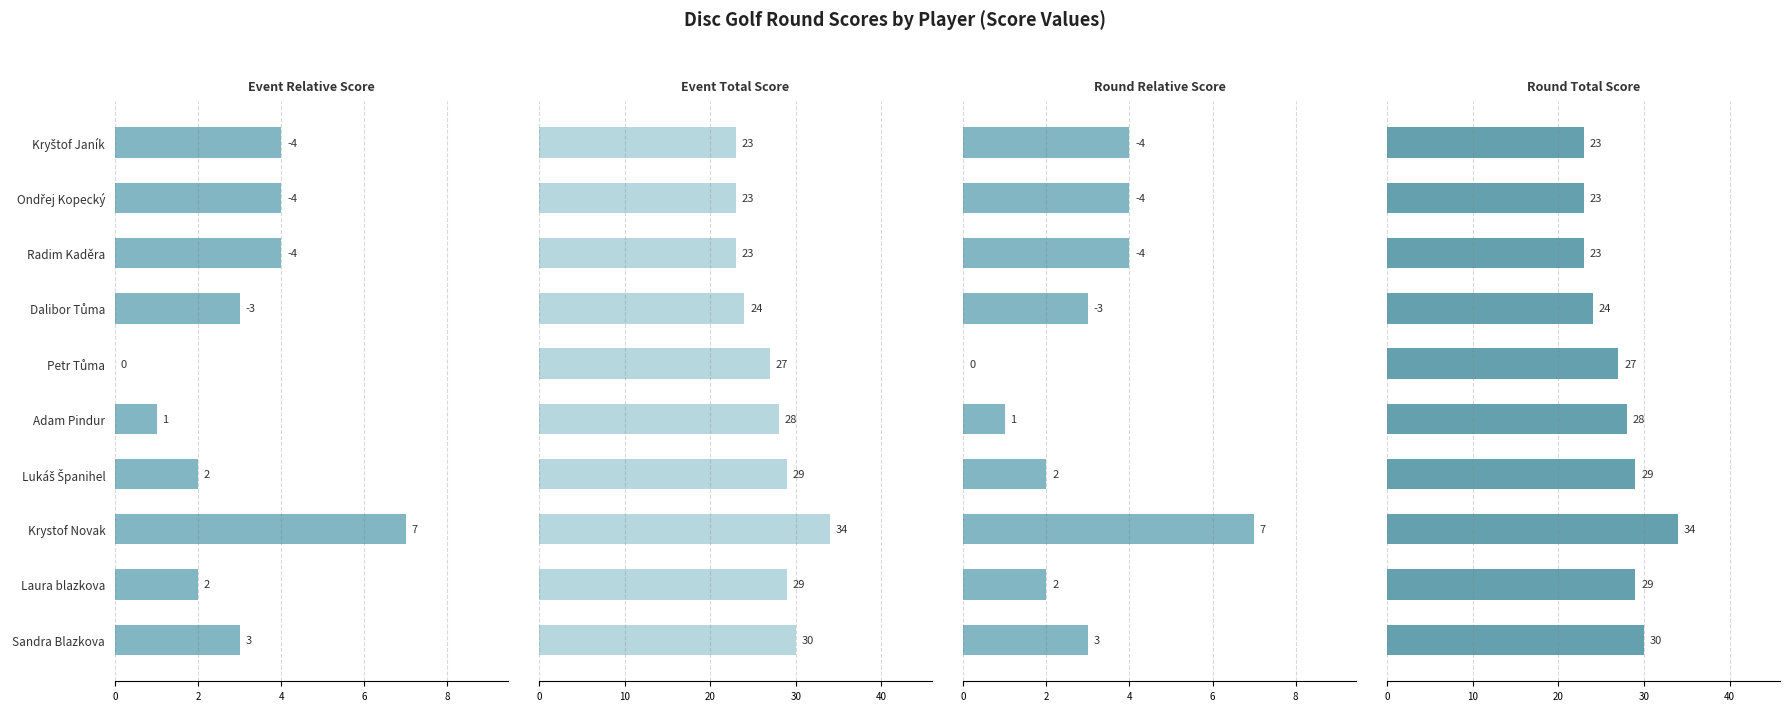

What is the label of the 8th bar from the left?

Krystof Novak